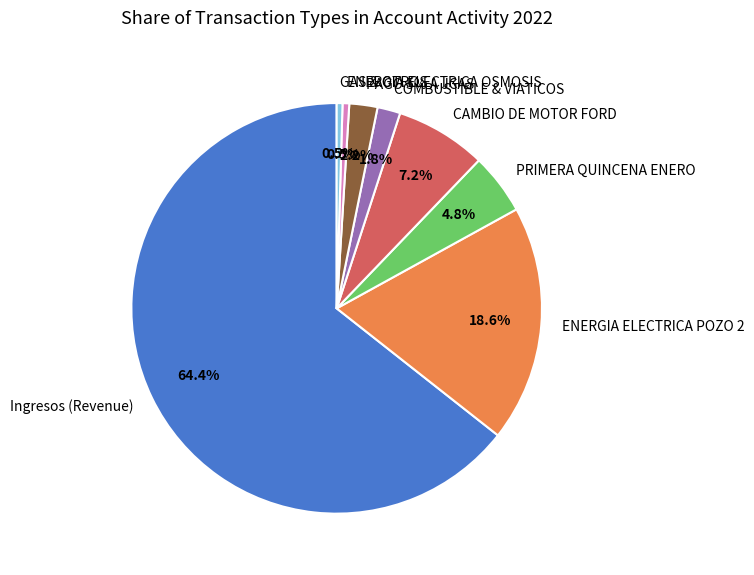

How many slices are in this pie chart?

4